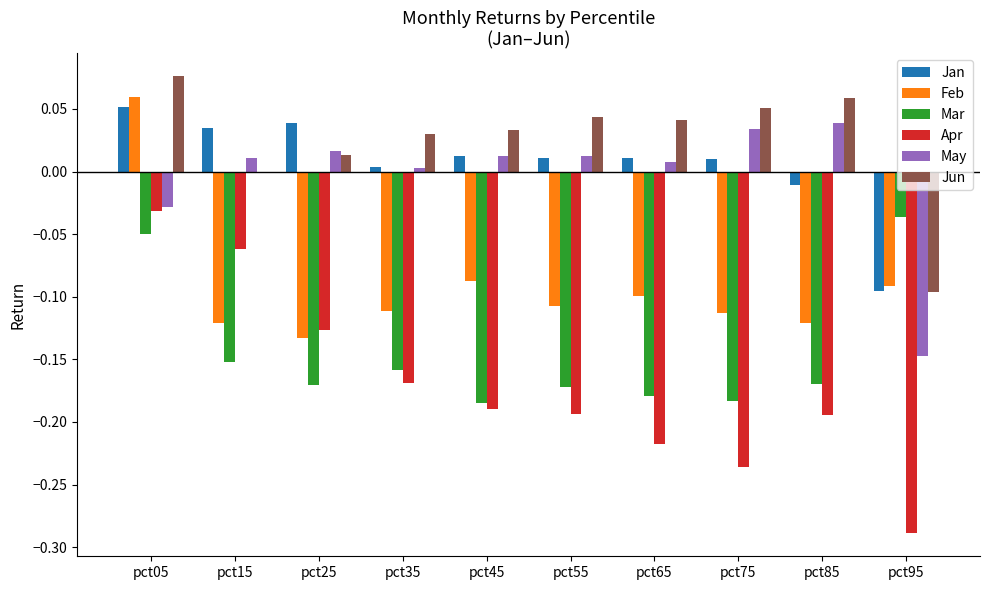

The value of Jan at pct55 is 0.0. True or false?

True